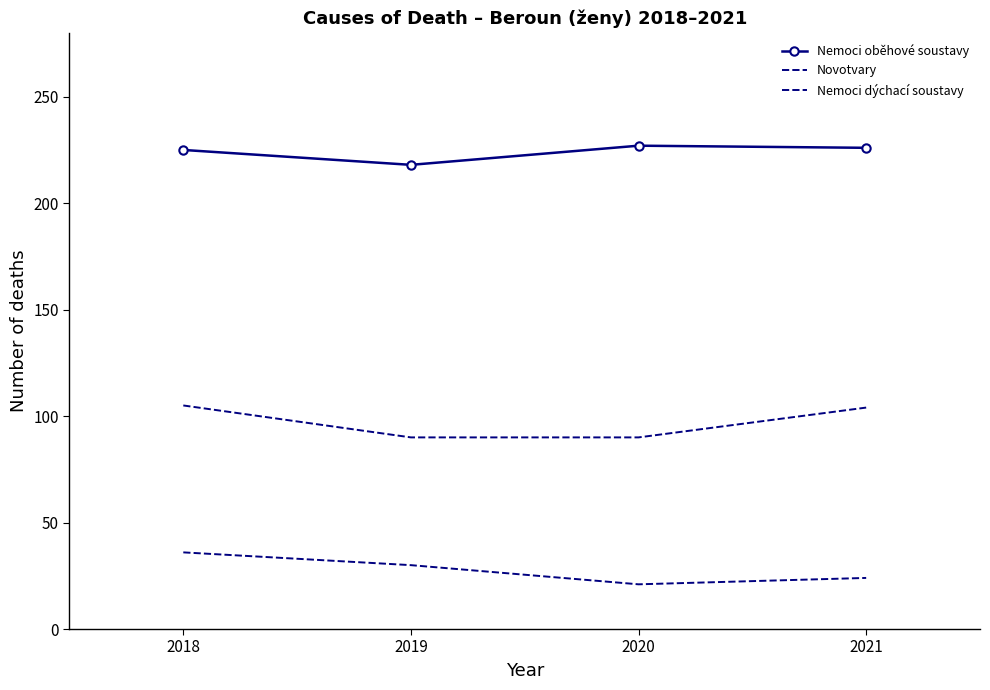

True or false: Nemoci oběhové soustavy and Nemoci dýchací soustavy intersect in this chart.

False